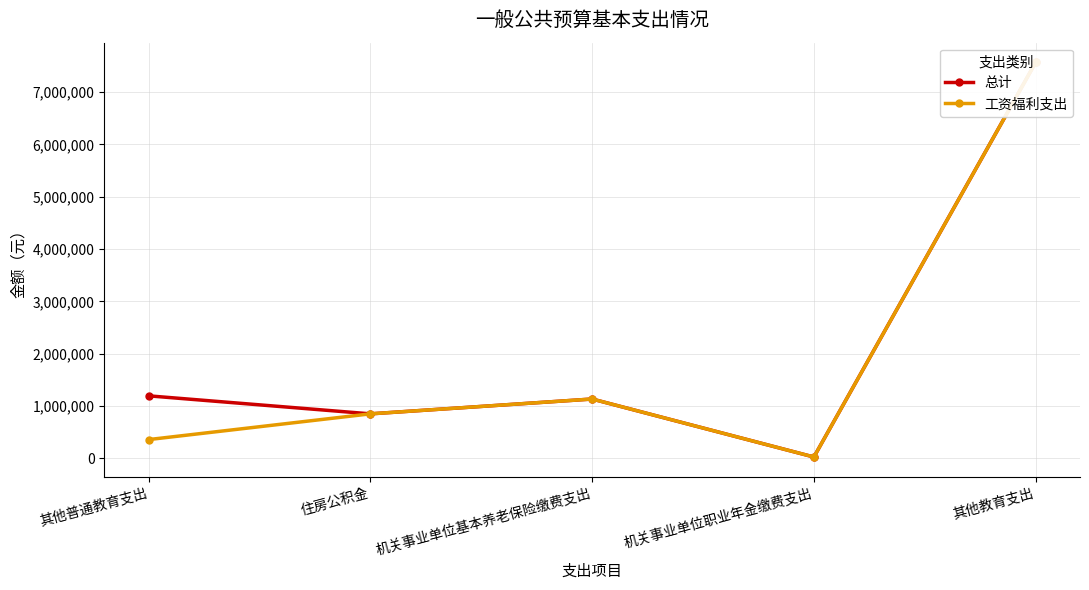

Between 机关事业单位基本养老保险缴费支出 and 机关事业单位职业年金缴费支出, which series saw the biggest shift?

总计